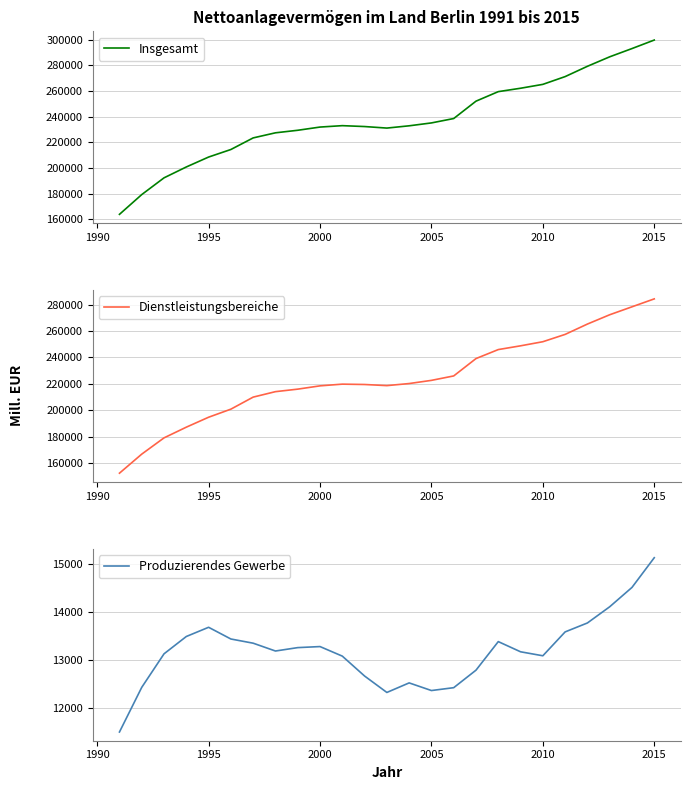

The value of Insgesamt at 2005 is 355386.7. True or false?

False